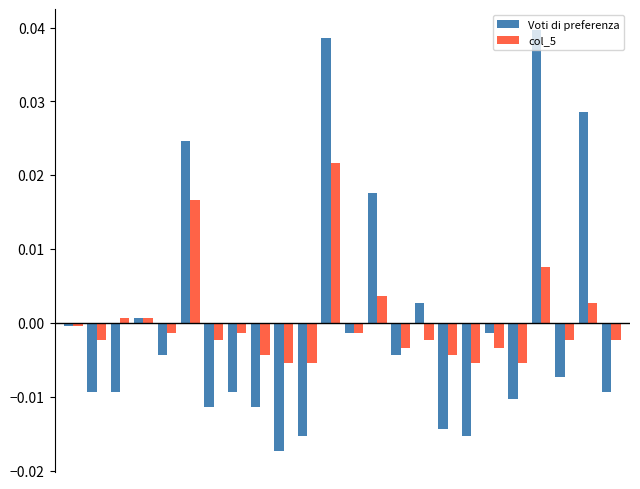

Which series has the widest spread of values?

Voti di preferenza